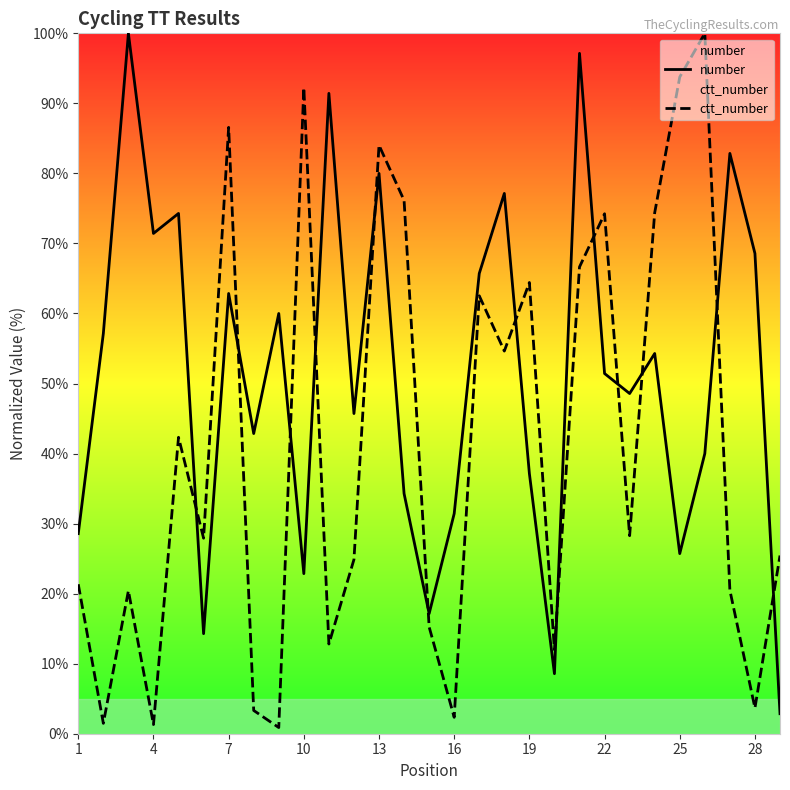

What is the difference between the highest and lowest values at 25?

68.0